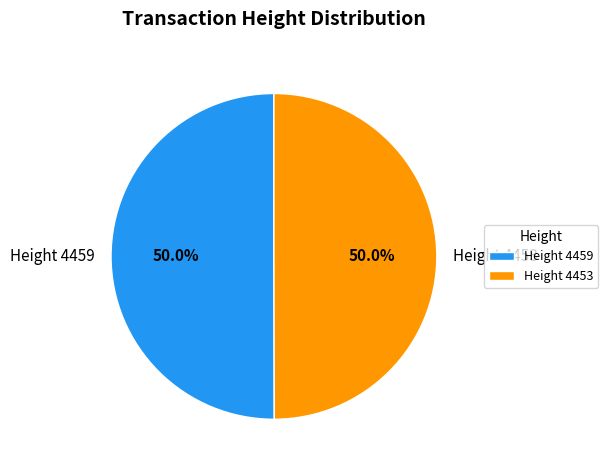

Count the number of slices in the pie.

2